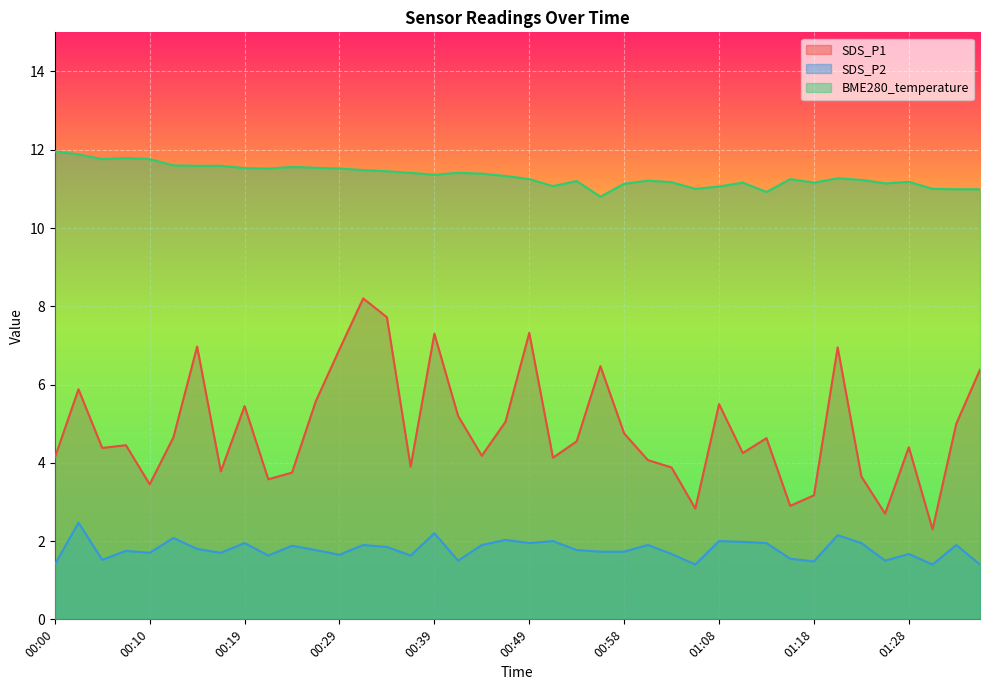

True or false: BME280_temperature has more than 2 points higher than both neighbors.

True